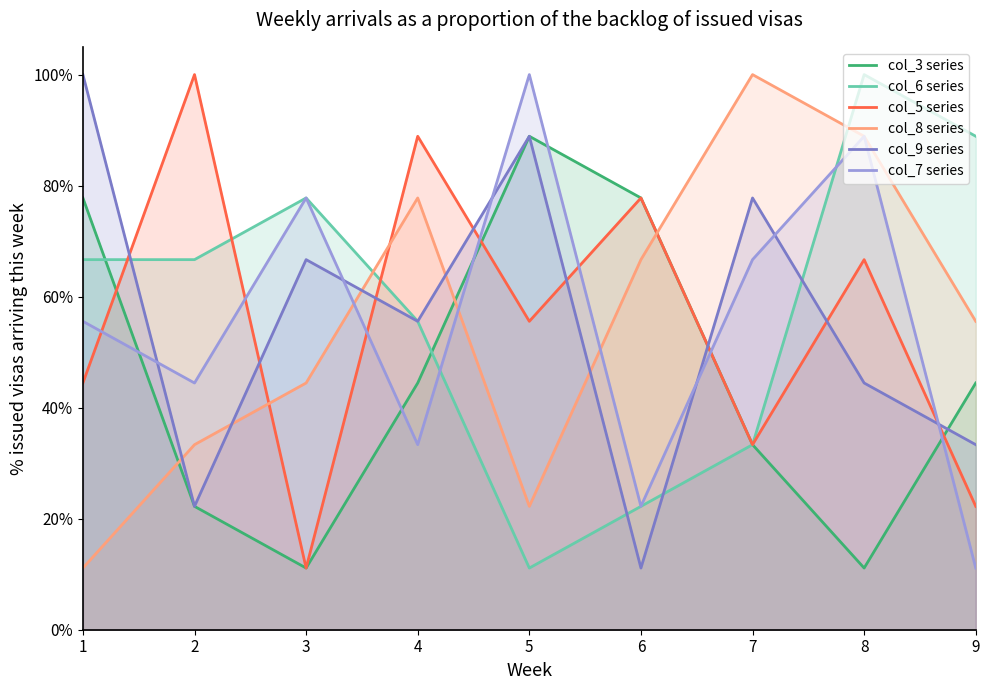

What is the difference between the highest and lowest values at 4?

0.6